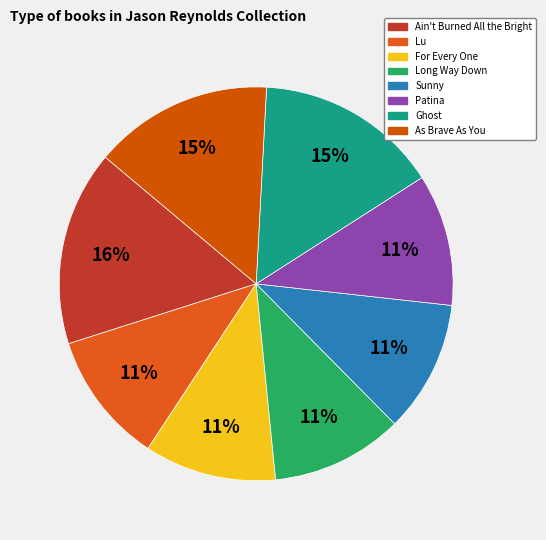

How many segments does this pie chart have?

8